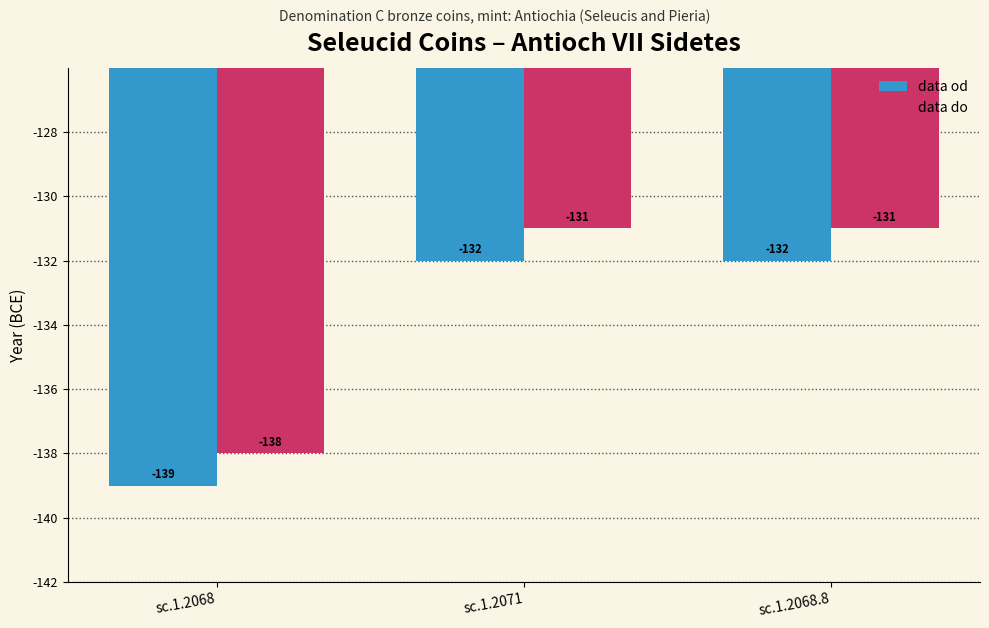

What is the approximate value of data do at sc.1.2068.8?

-131